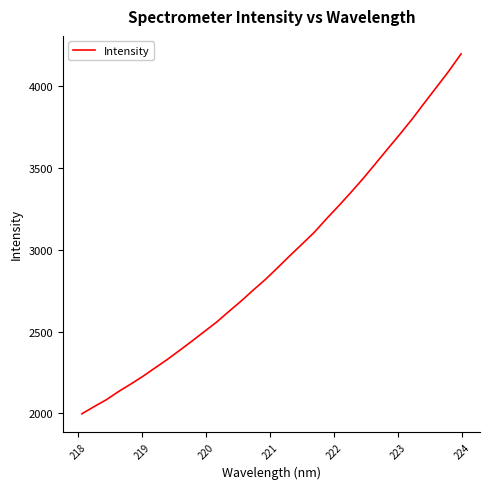

What is the difference between the maximum and minimum values?

2200.1